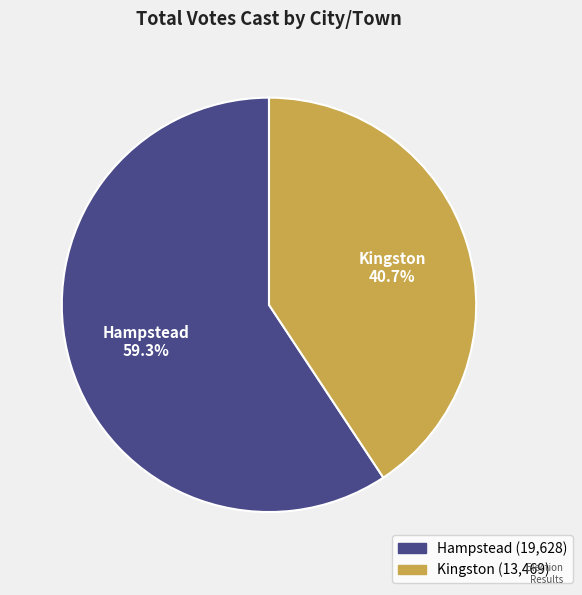

What percentage is the Hampstead slice, to the nearest percent?

59%